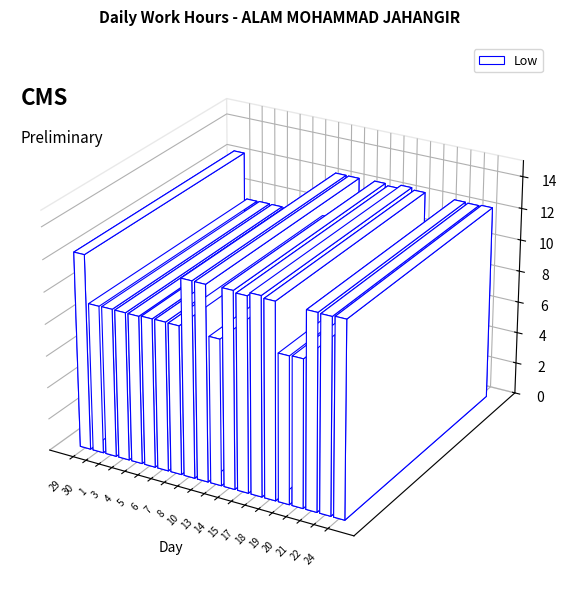

Does the chart contain any negative values?

No